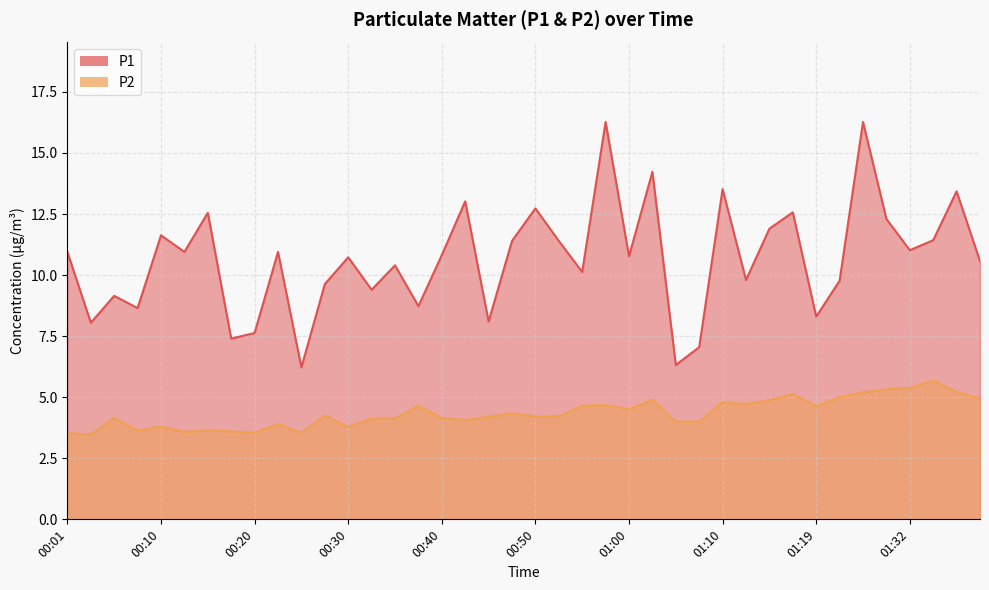

Which series has the largest total across all categories?

P1